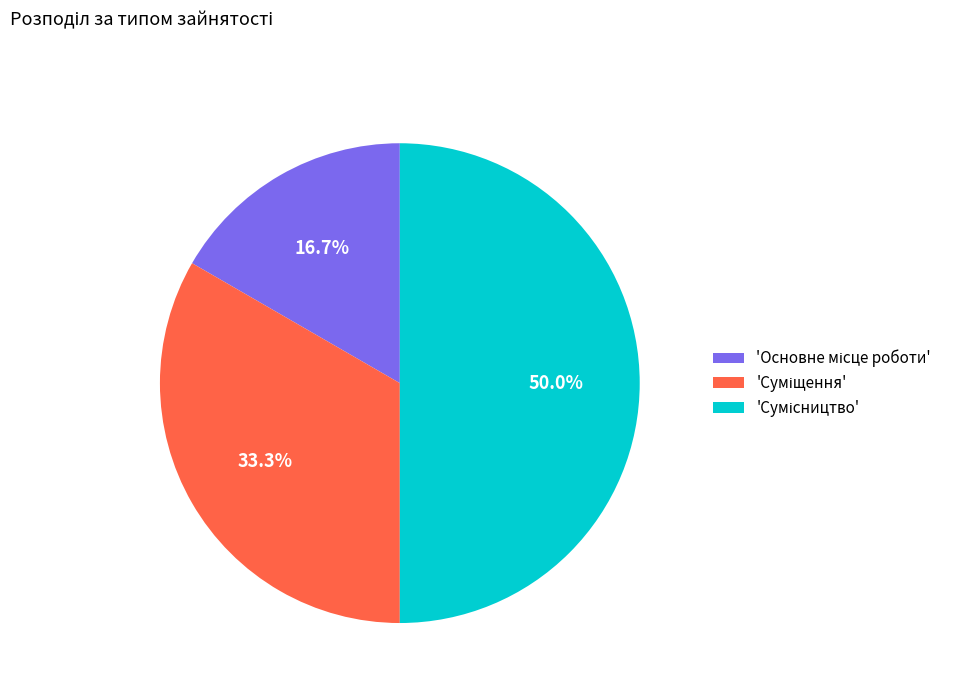

How many slices are in this pie chart?

3